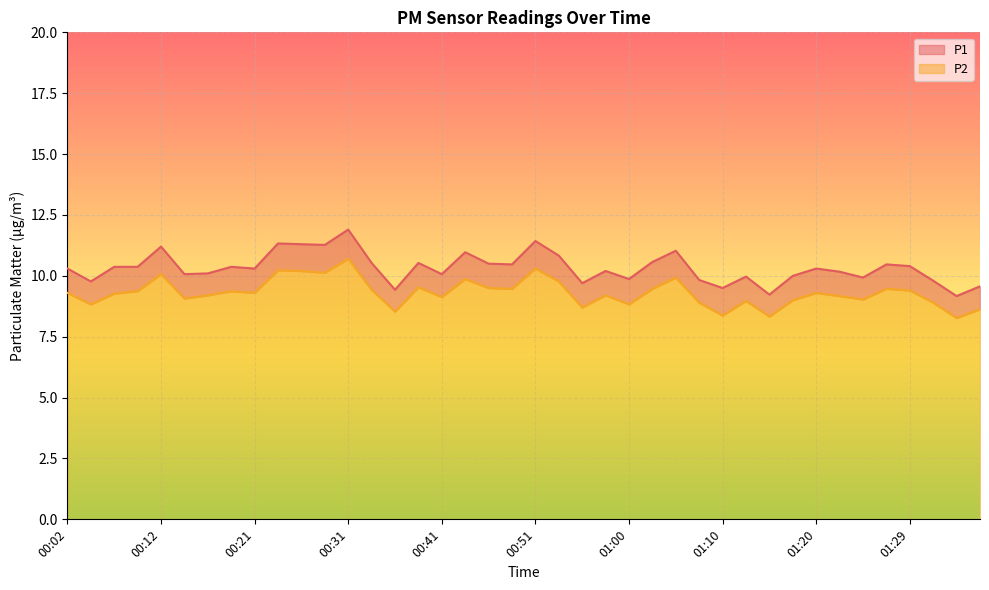

What is the value of the P1 point at the 31st from the left?

9.2